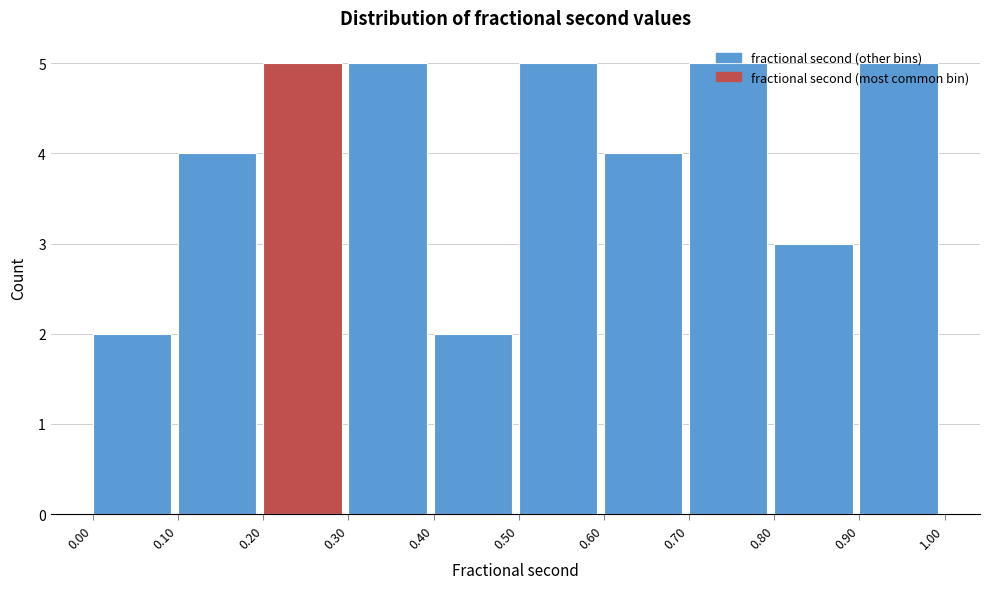

Reading left to right, transcribe this chart: for each bar, give the range it covers on the x-axis and its height. The values are not printed on the chart, so give them approximately, as read against the axis.

0.00 to 0.10: 2
0.10 to 0.20: 4
0.20 to 0.30: 5
0.30 to 0.40: 5
0.40 to 0.50: 2
0.50 to 0.60: 5
0.60 to 0.70: 4
0.70 to 0.80: 5
0.80 to 0.90: 3
0.90 to 1.00: 5